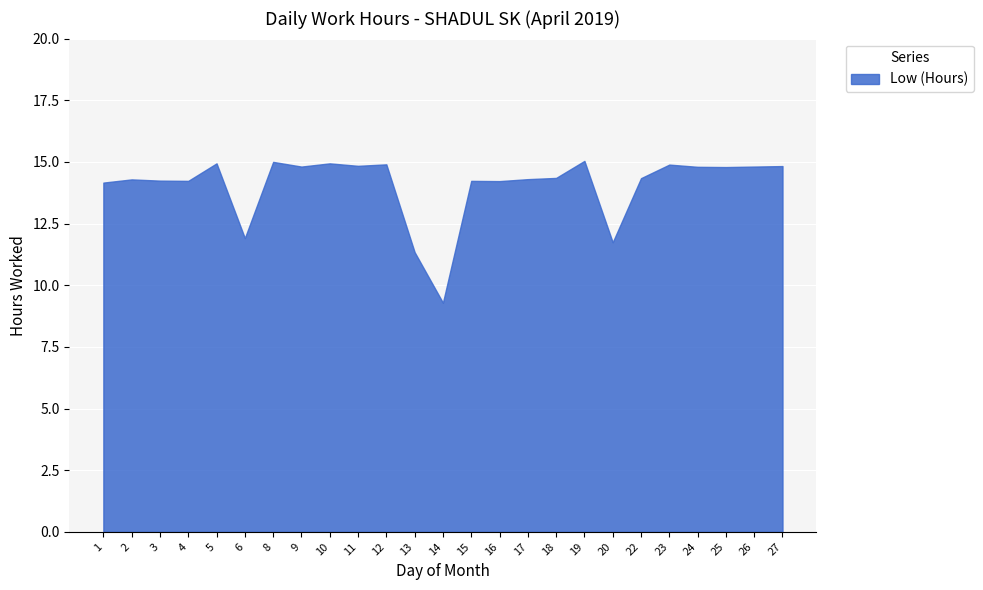

What is the difference between the maximum and second lowest values?

3.7